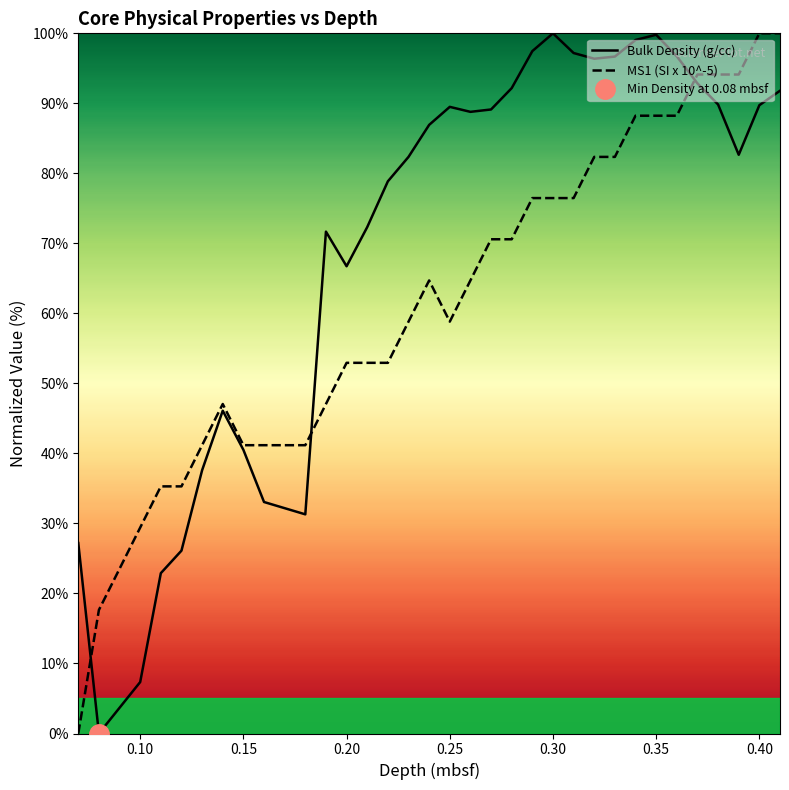

Is the value of Bulk Density (g/cc) at 0.35 greater than the value of MS1 (SI x 10^-5) at 0.30?

Yes